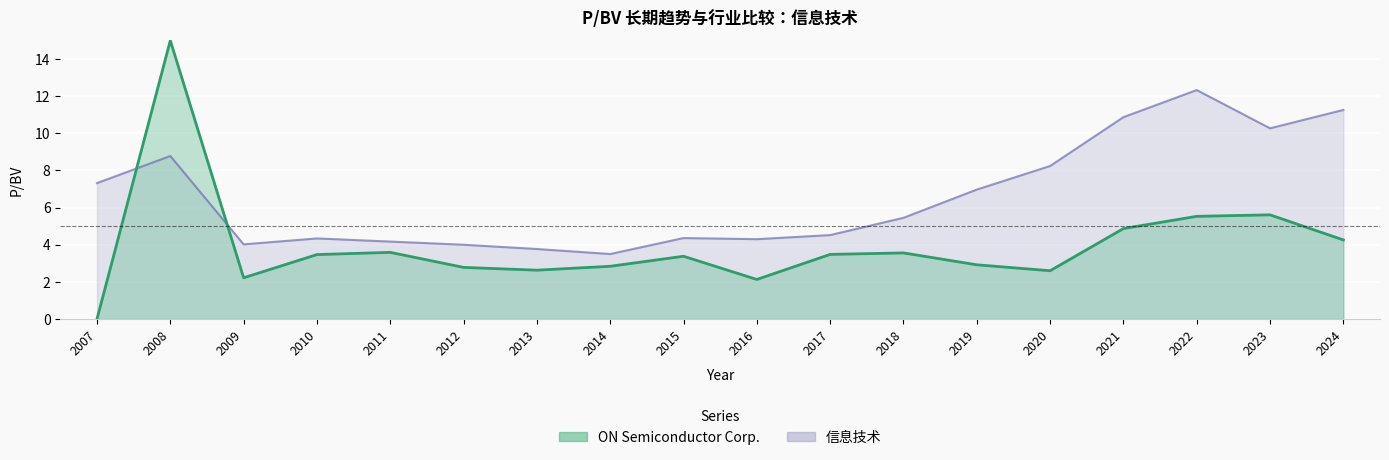

At which label does the data first exceed 5?

2007